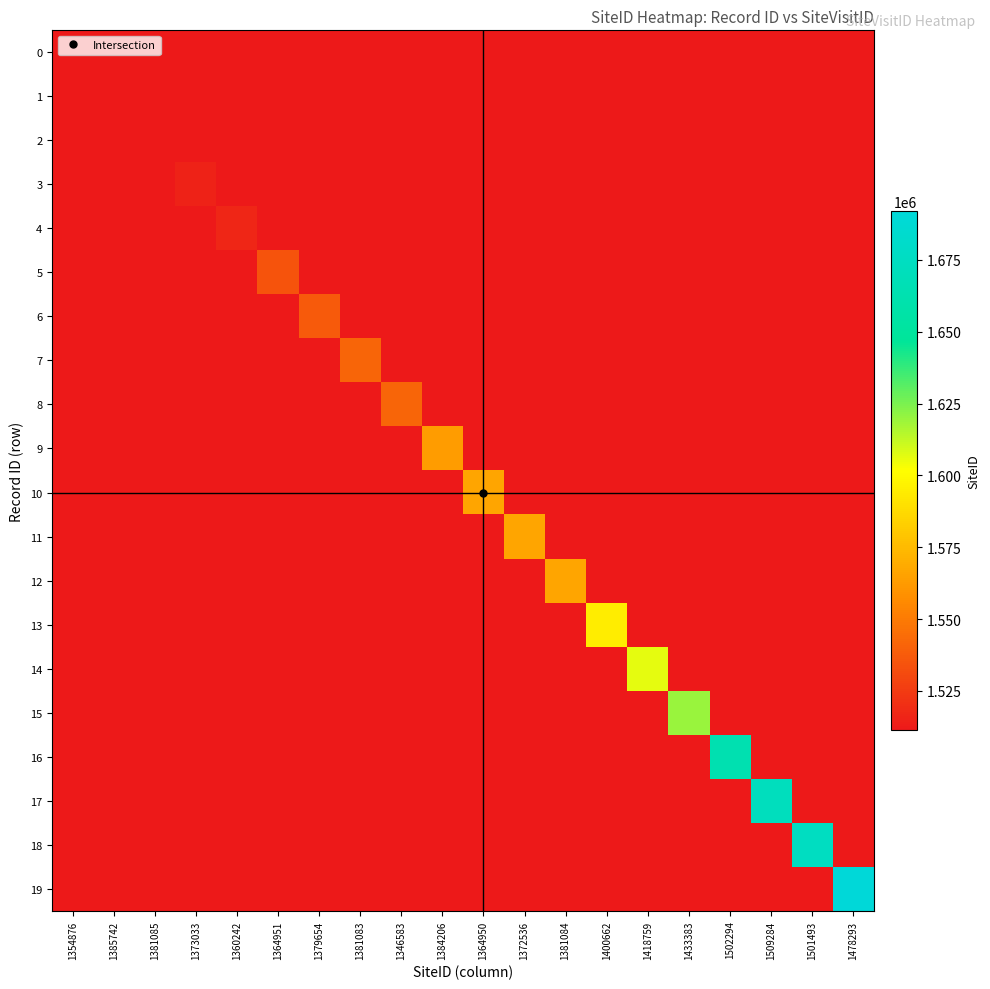

Is the value of 5 at 1433383 greater than the value of 11 at 1400662?

No